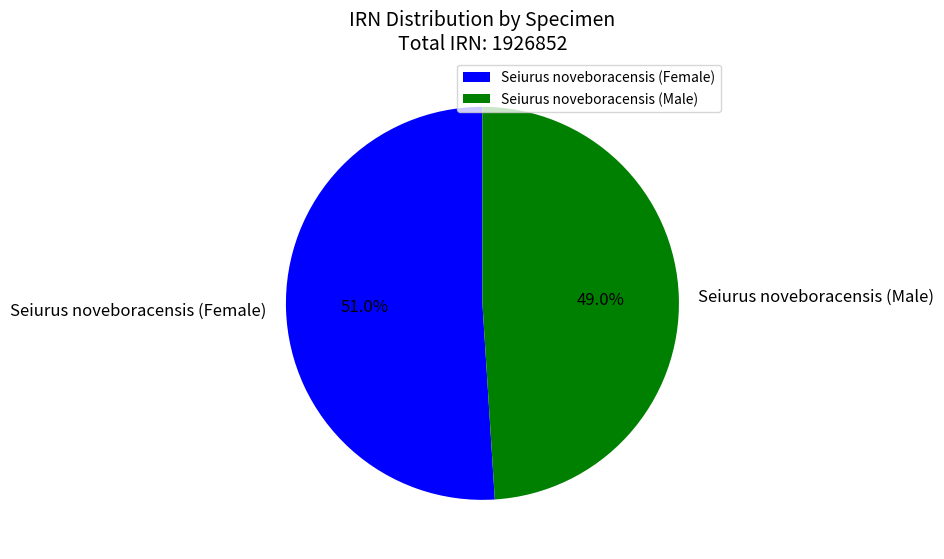

How many slices are in this pie chart?

2